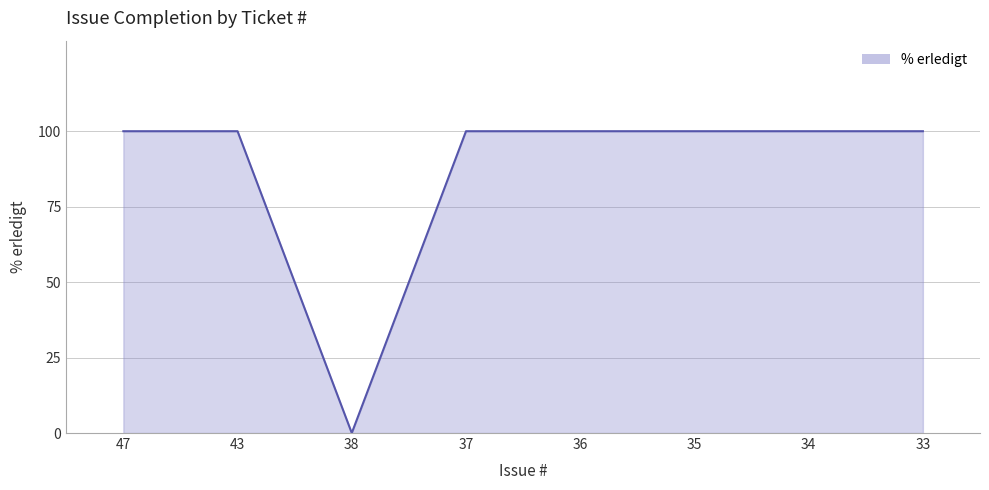

What is the difference between the maximum and minimum values?

100